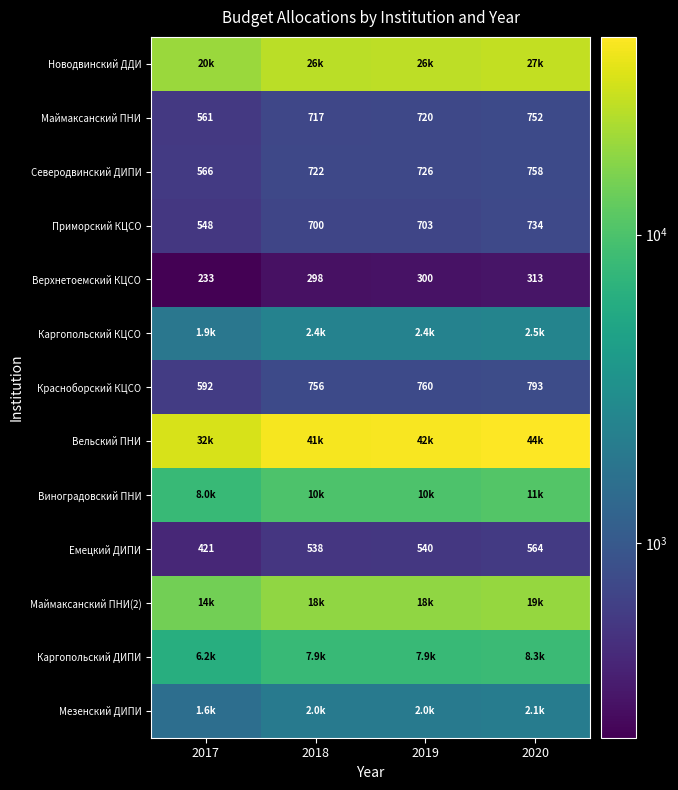

Rank the series at 2020 from lowest to highest value.

Верхнетоемский КЦСО, Емецкий ДИПИ, Приморский КЦСО, Маймаксанский ПНИ, Северодвинский ДИПИ, Красноборский КЦСО, Мезенский ДИПИ, Каргопольский КЦСО, Каргопольский ДИПИ, Виноградовский ПНИ, Маймаксанский ПНИ(2), Новодвинский ДДИ, Вельский ПНИ